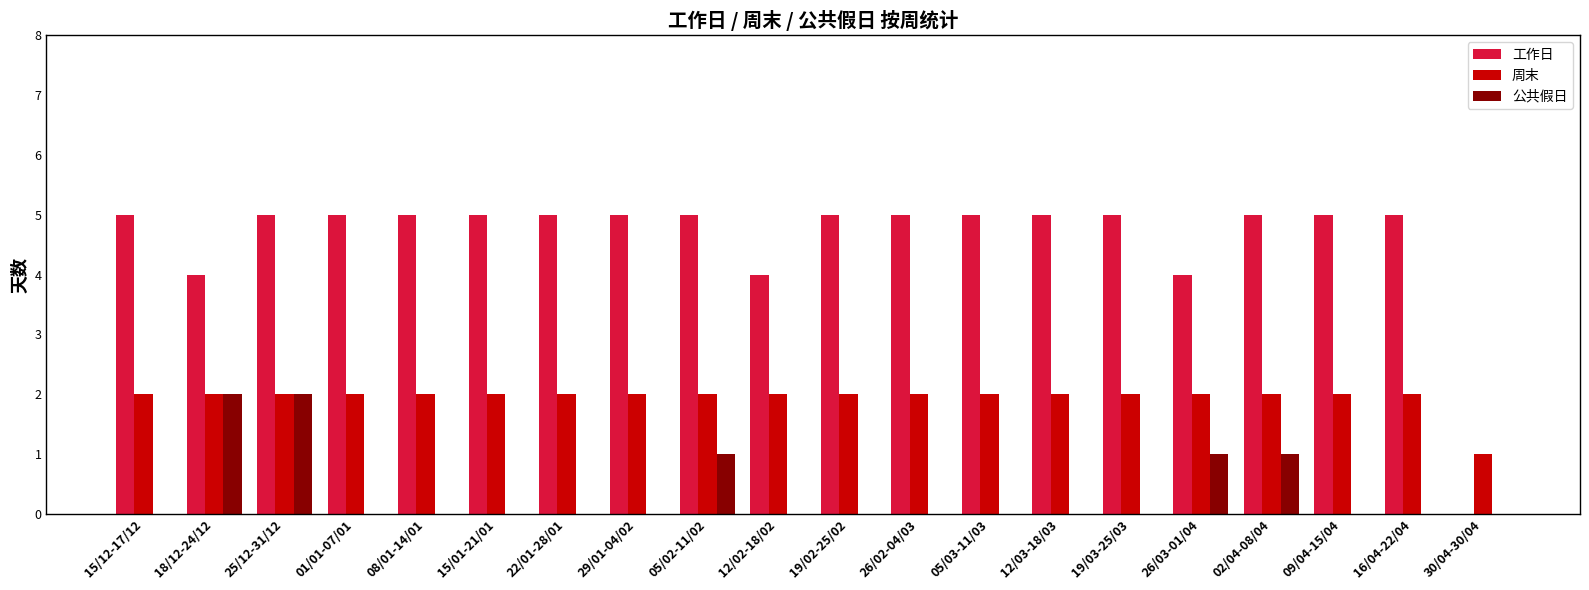

Is the value of 公共假日 at 08/01-14/01 greater than the value of 周末 at 26/02-04/03?

No